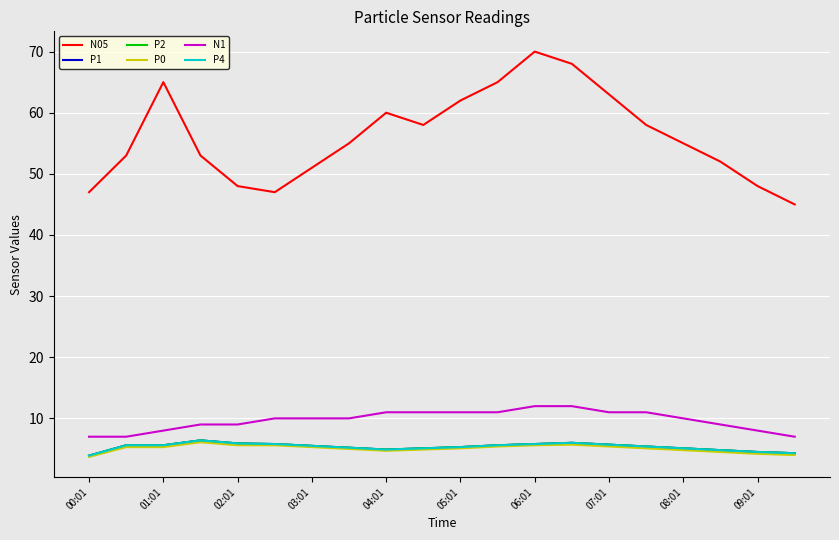

True or false: P2 and N05 intersect in this chart.

False